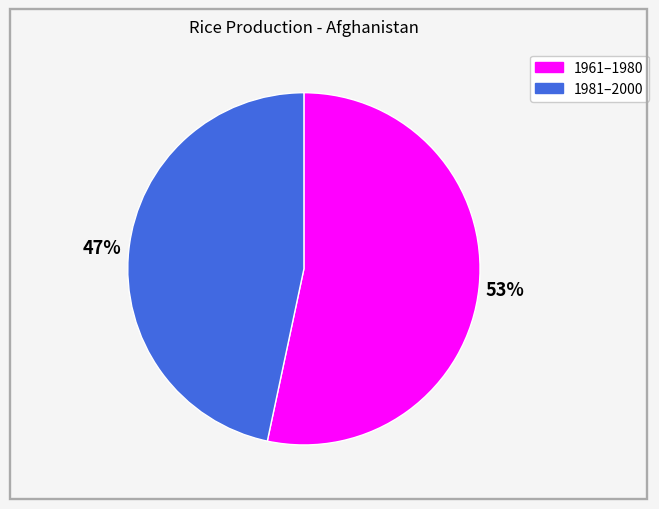

Is there a majority slice in this chart?

Yes